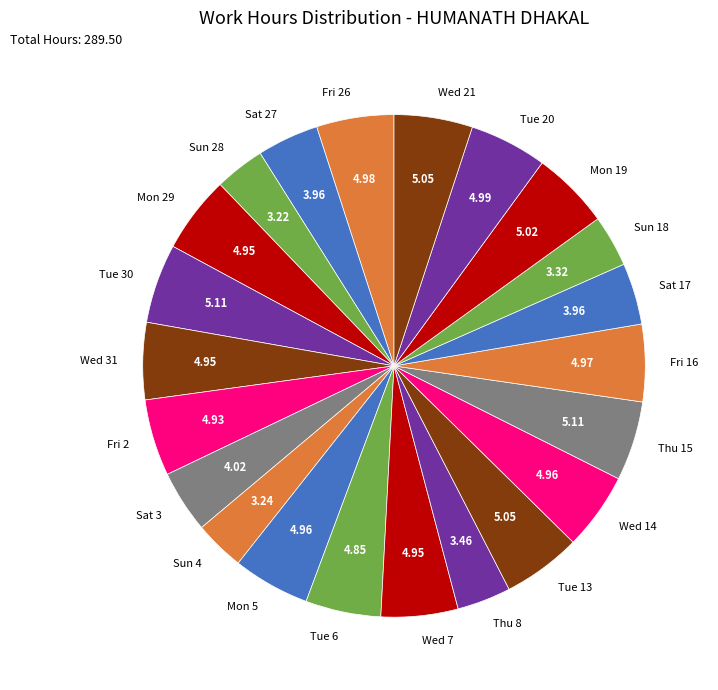

Does any single category account for the majority?

No